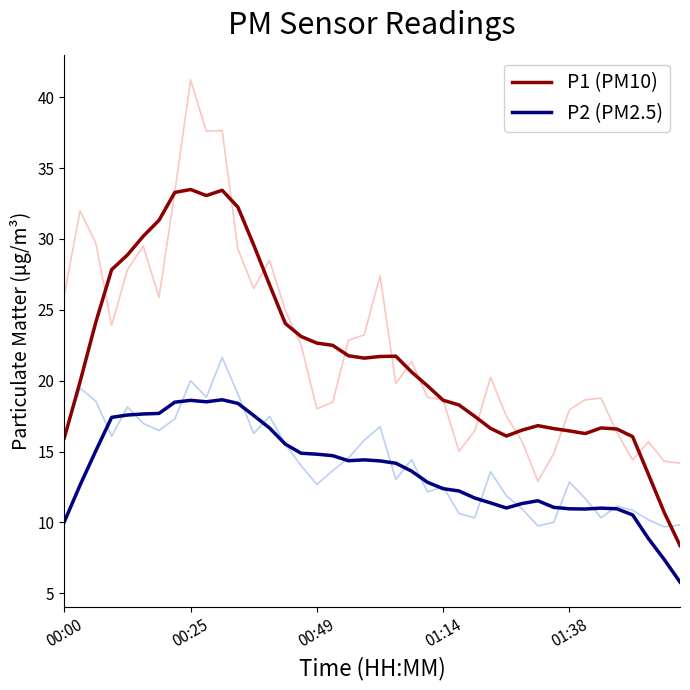

Is it true that P1 (PM10) equals 16.5 at 29?

True